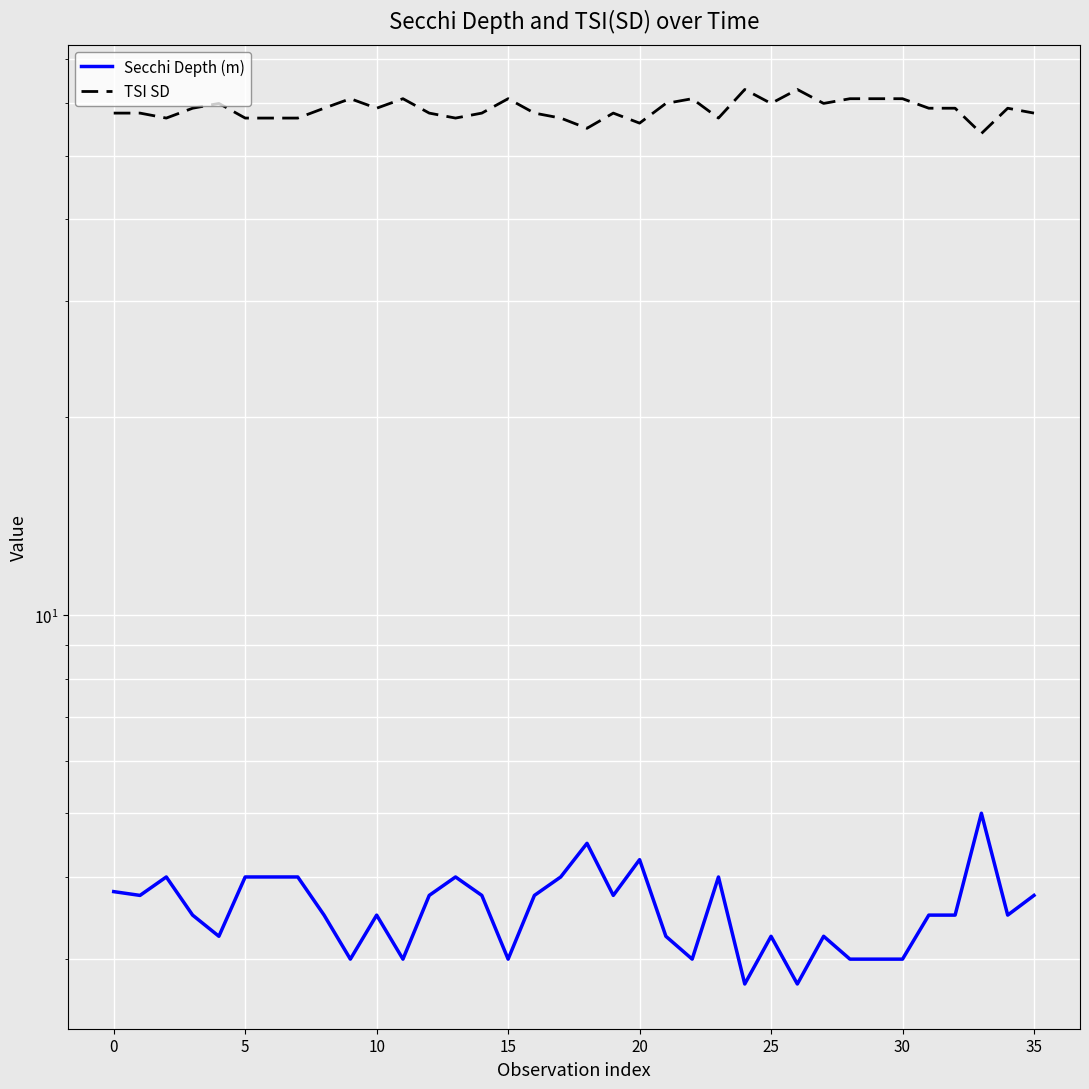

What are all the series names shown in the legend?

Secchi Depth (m), TSI SD